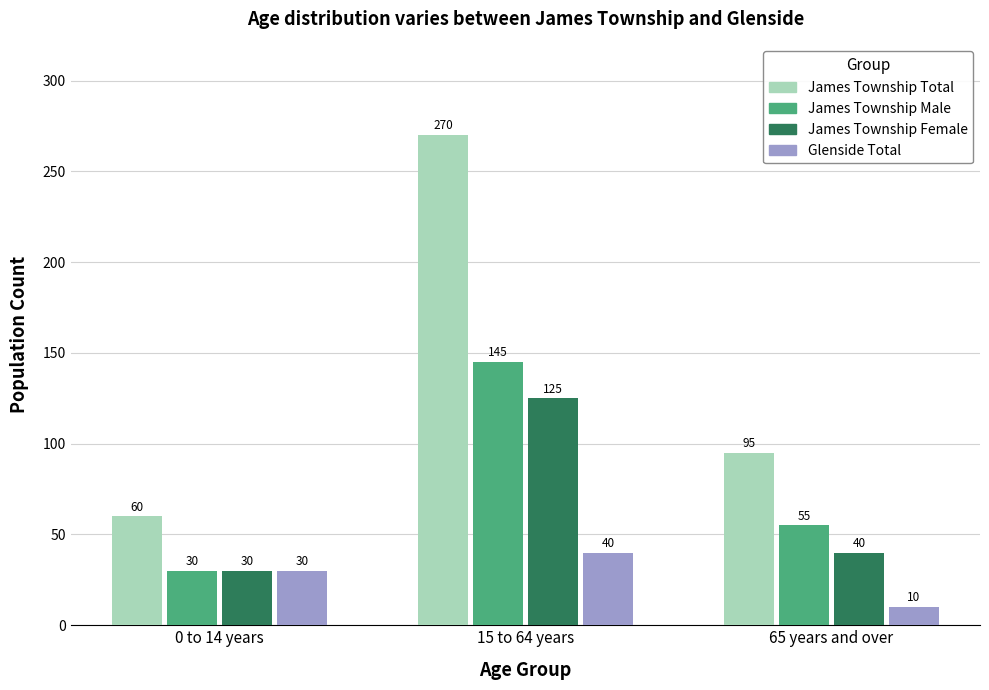

At which label is James Township Total closest to 165?

65 years and over